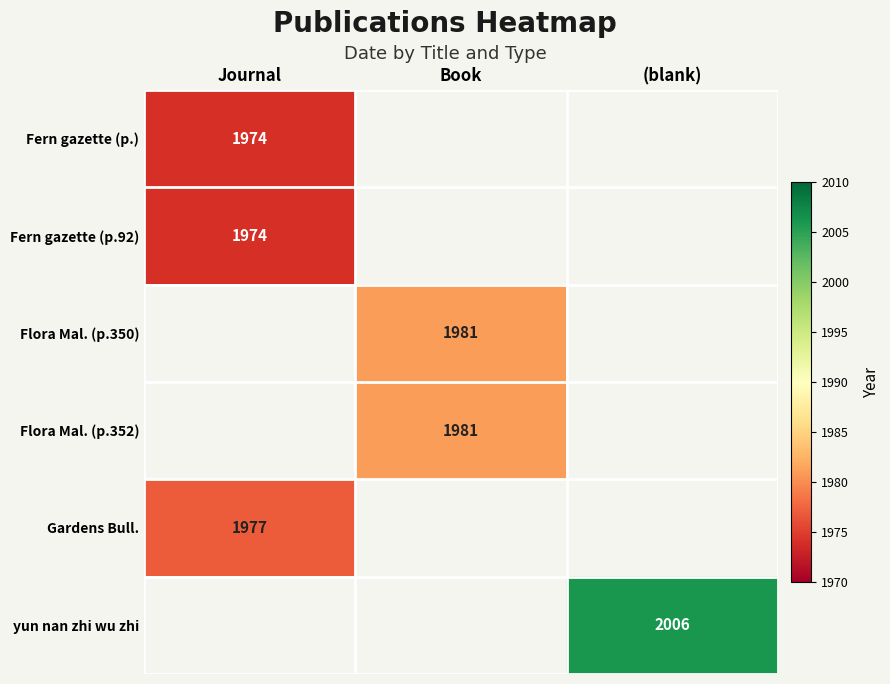

The value of yun nan zhi wu zhi at (blank) is 2006. True or false?

True